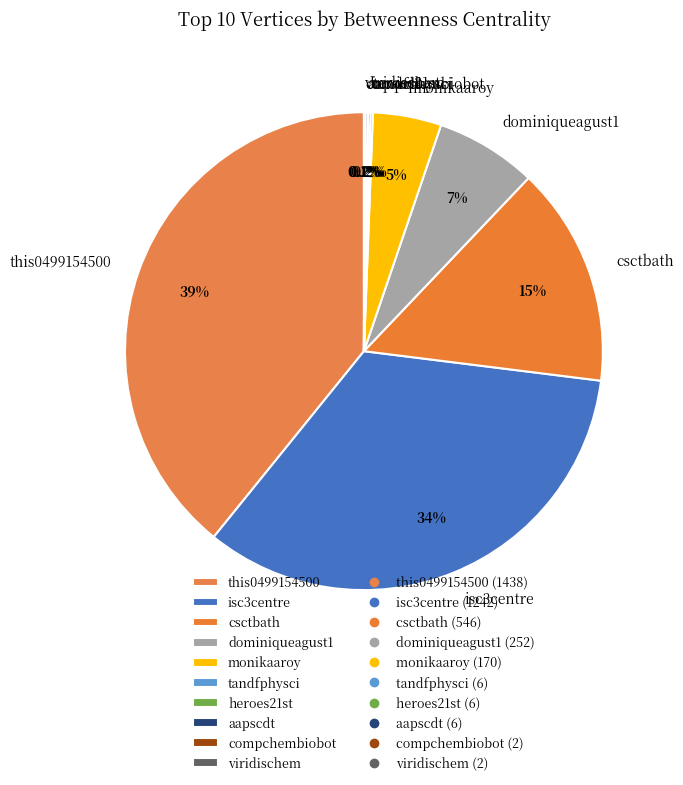

What is the ratio of the value at this0499154500 to the value at csctbath?

2.6